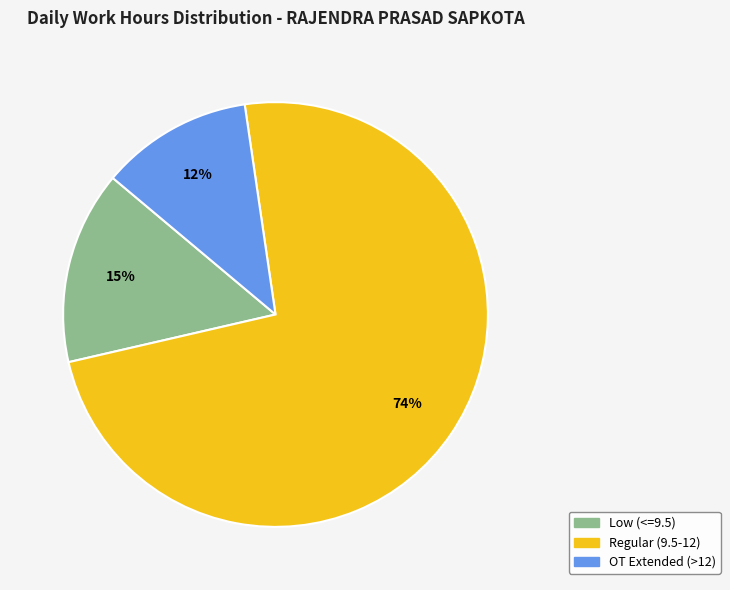

Is there any slice that represents more than half of the pie?

Yes